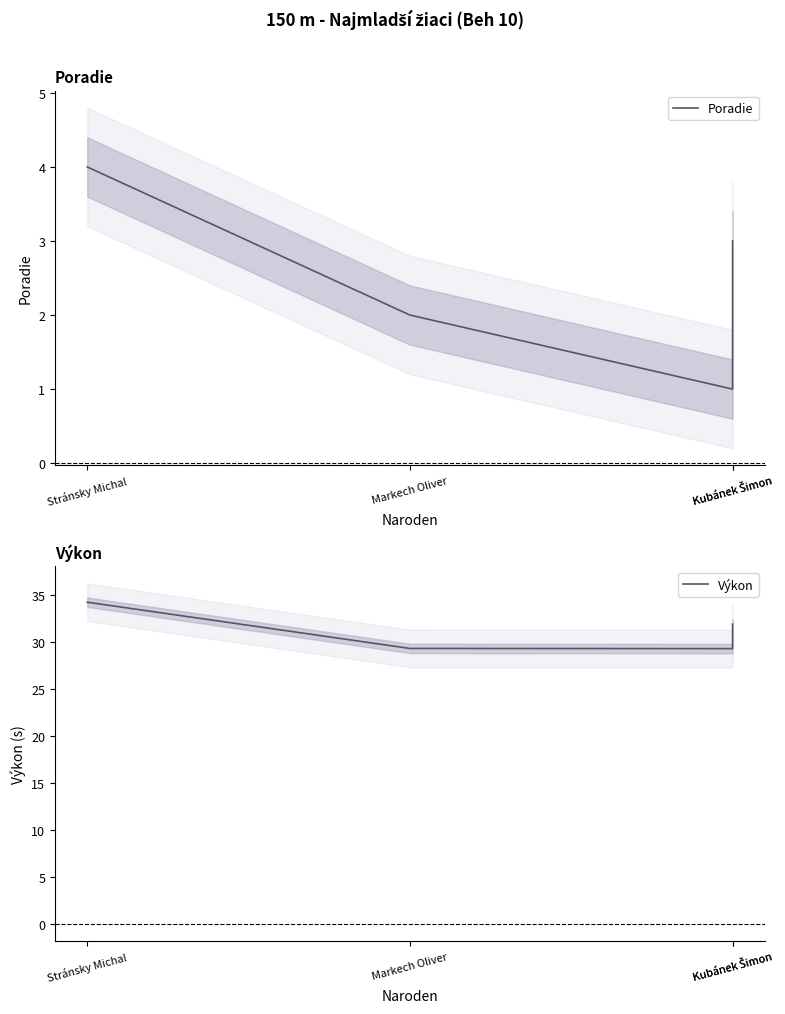

Reading left to right, extract all data points from this chart.

Poradie: 4.0	2.0	1.0	3.0
Výkon: 34.2	29.3	29.3	31.9